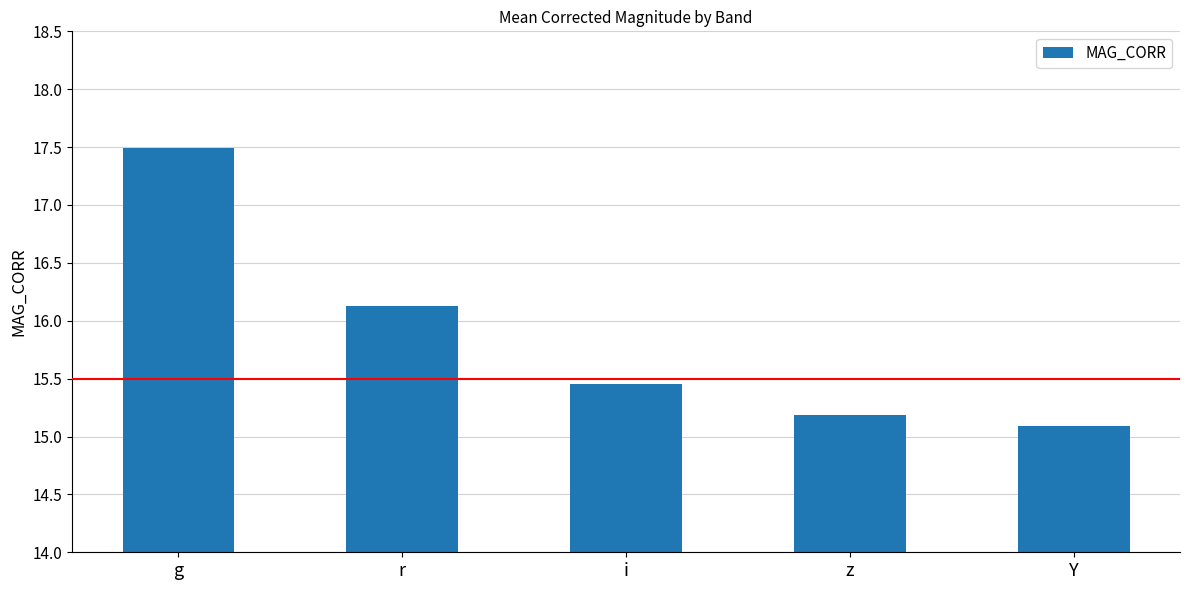

What is the minimum value shown in the chart?

15.1